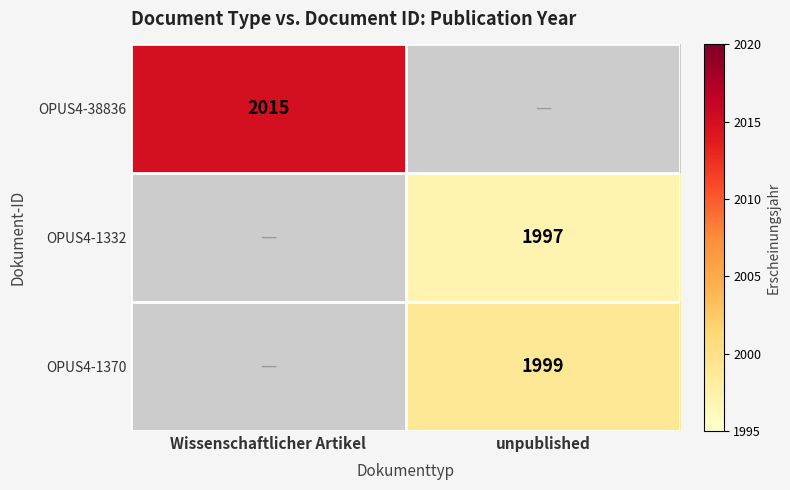

At which category does the chart reach its peak across all series?

Wissenschaftlicher Artikel